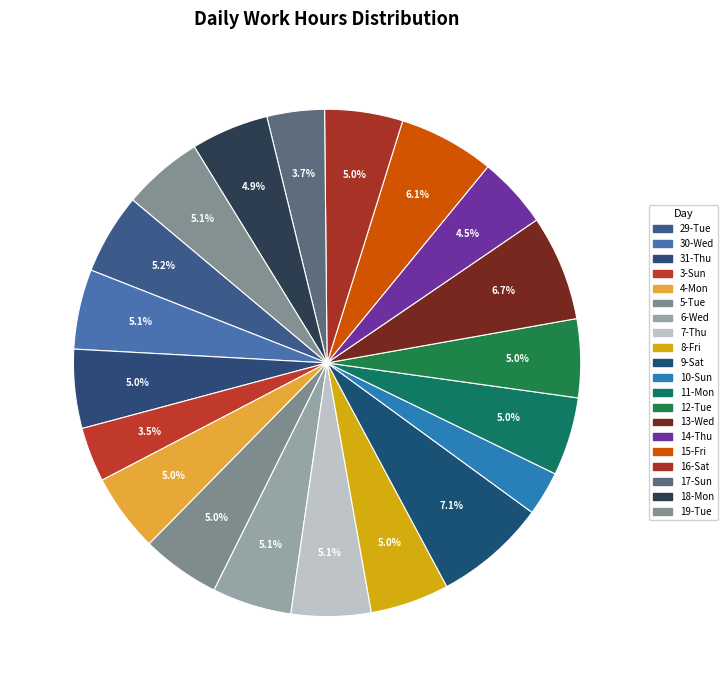

Is there a majority slice in this chart?

No